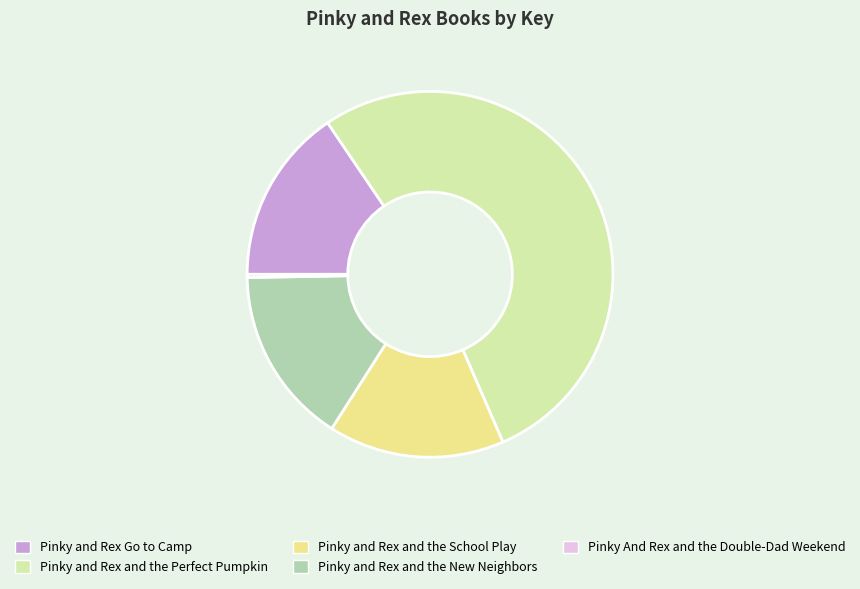

Which slice is the smallest?

Pinky And Rex and the Double-Dad Weekend